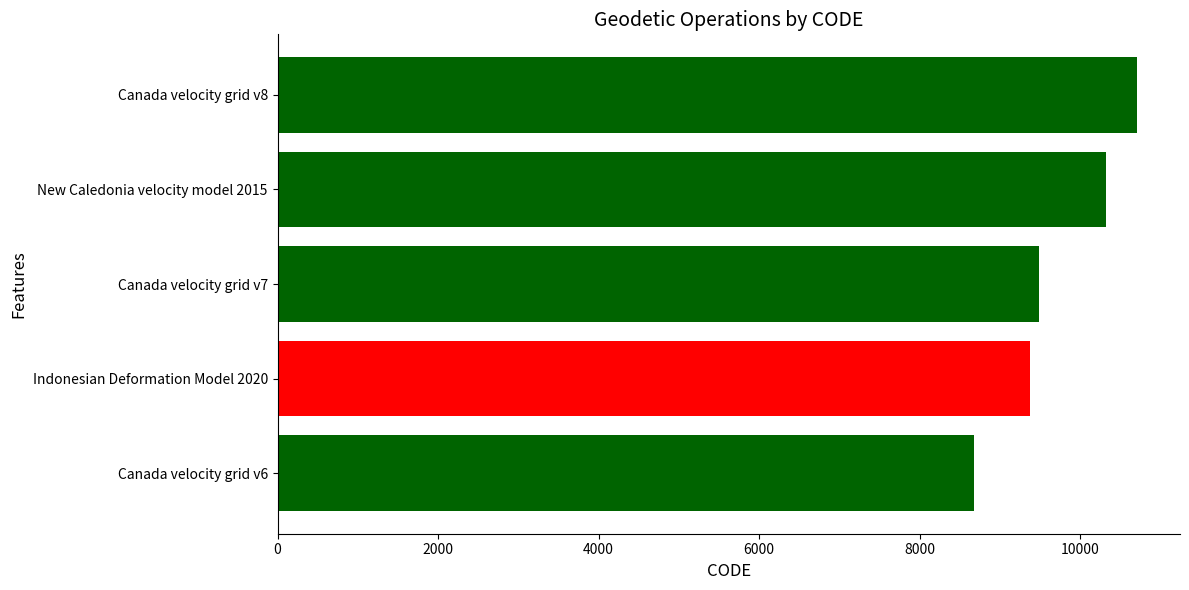

Does the chart contain any negative values?

No